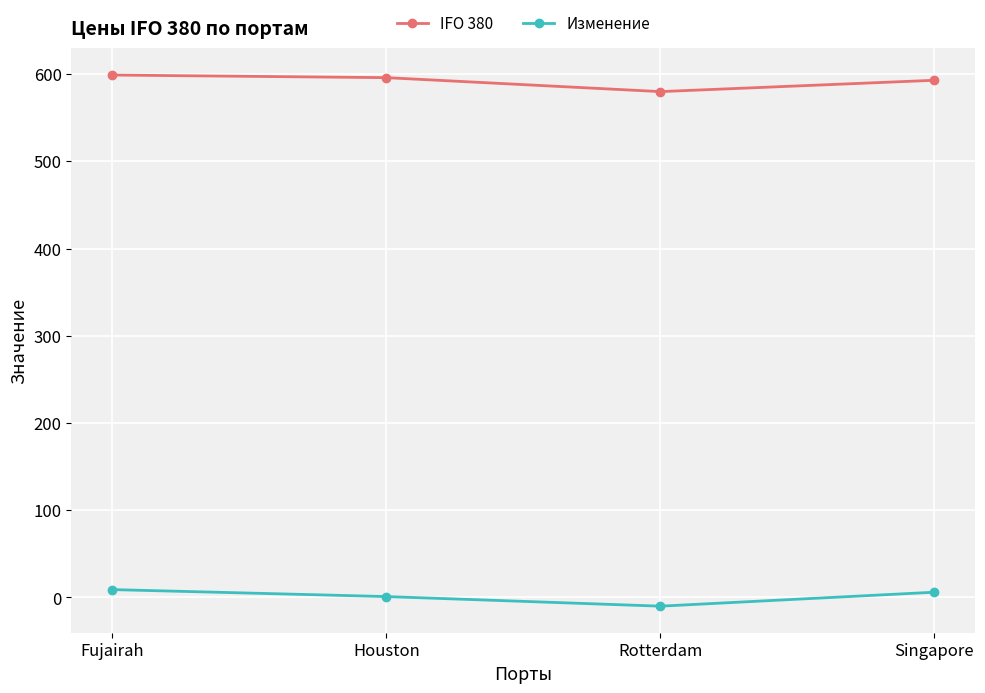

True or false: IFO 380 and Изменение cross at least once.

False